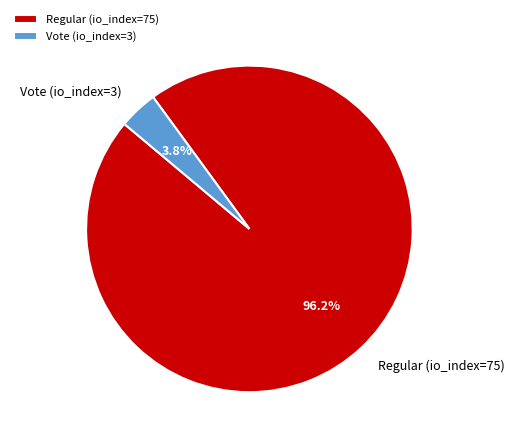

How many slices are in this pie chart?

2